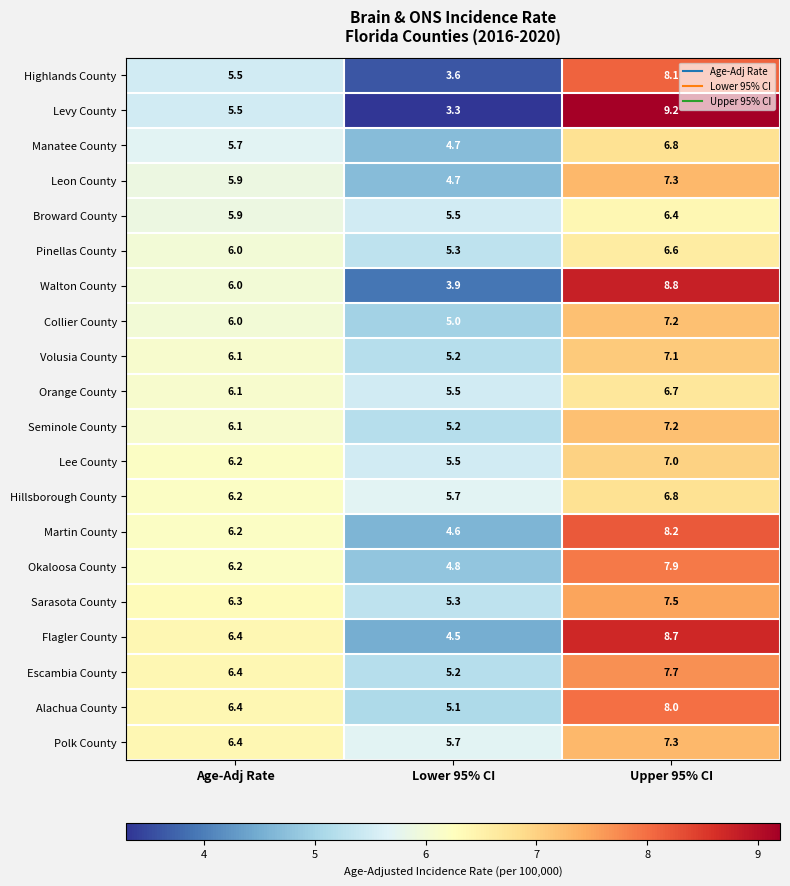

Which category has the highest value across all series?

Upper 95% CI